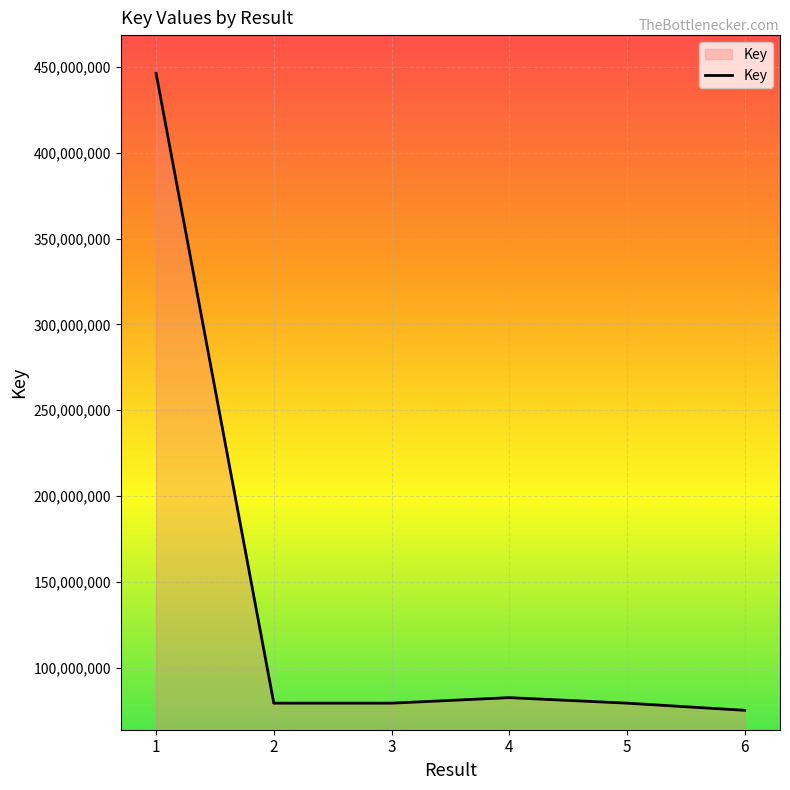

What is the sum of all values?

842536837